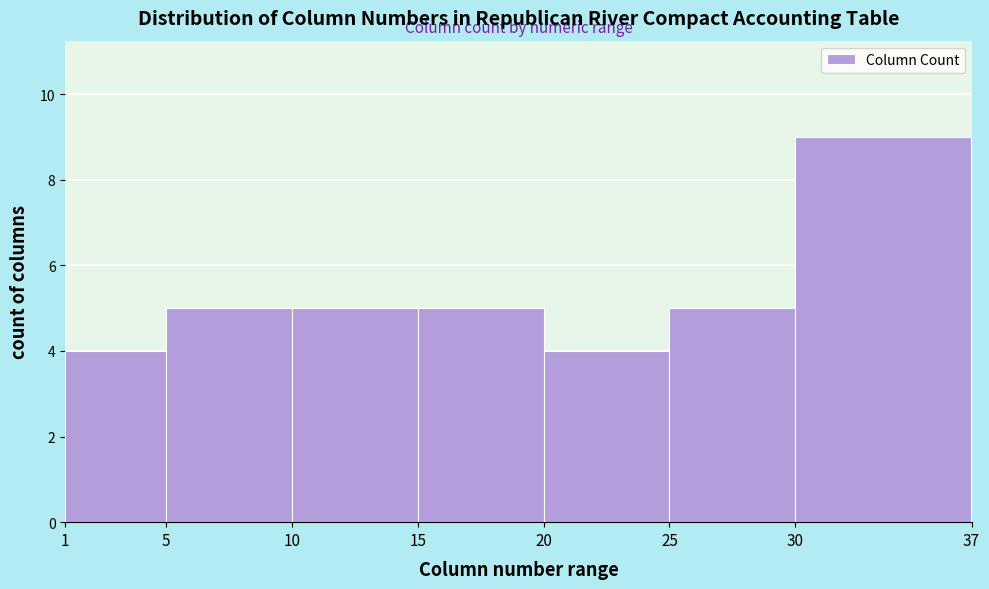

Over which range of the x-axis is the bar tallest?

30 to 37